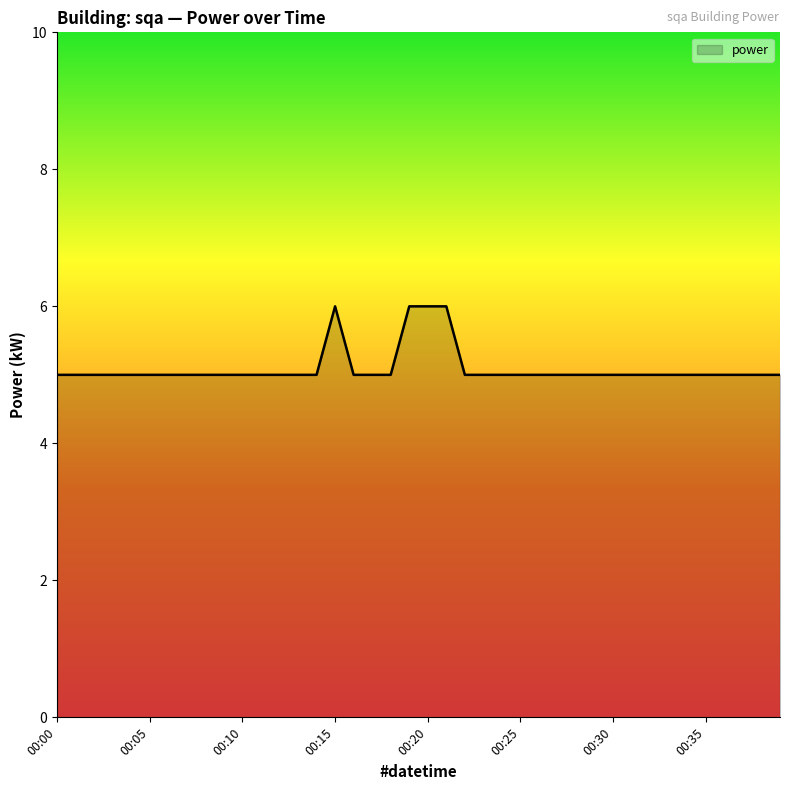

What is the difference between the maximum and second lowest values?

1